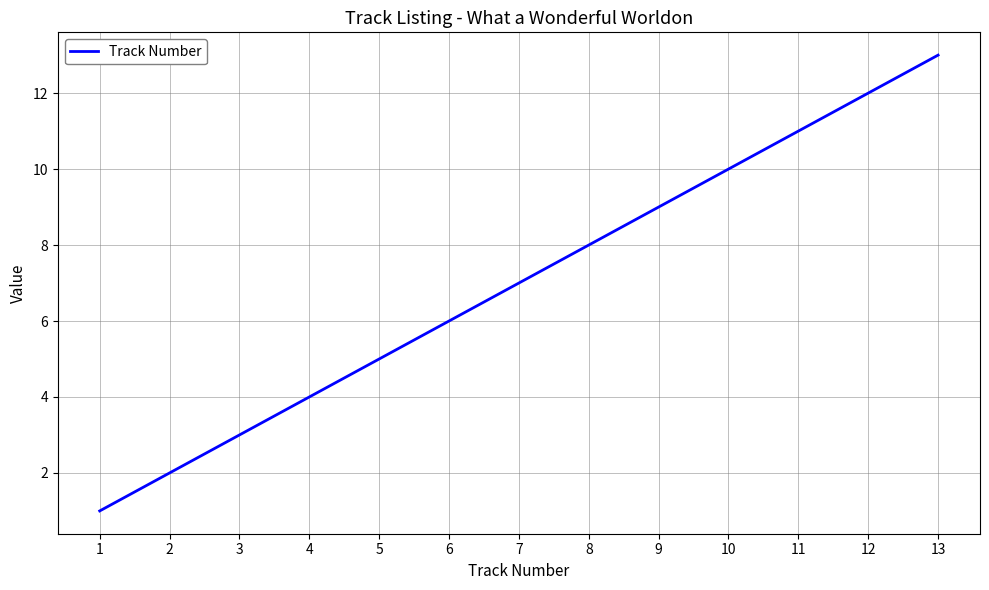

The value at 3 is 4. True or false?

False